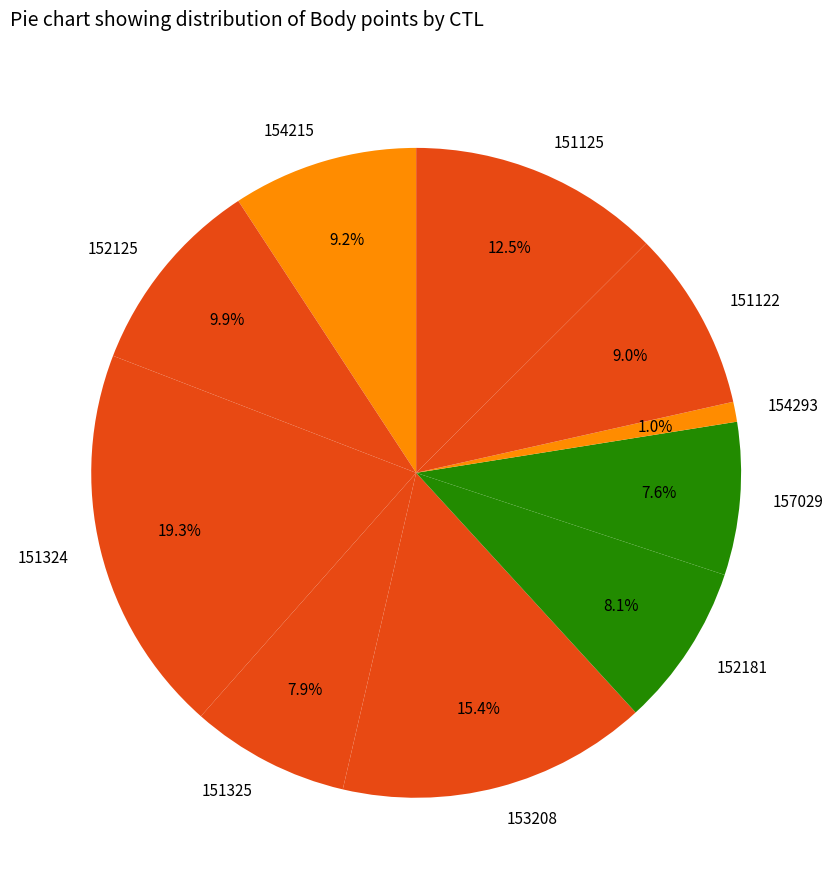

What is the total percentage of 153208 and 151122?

24.4%